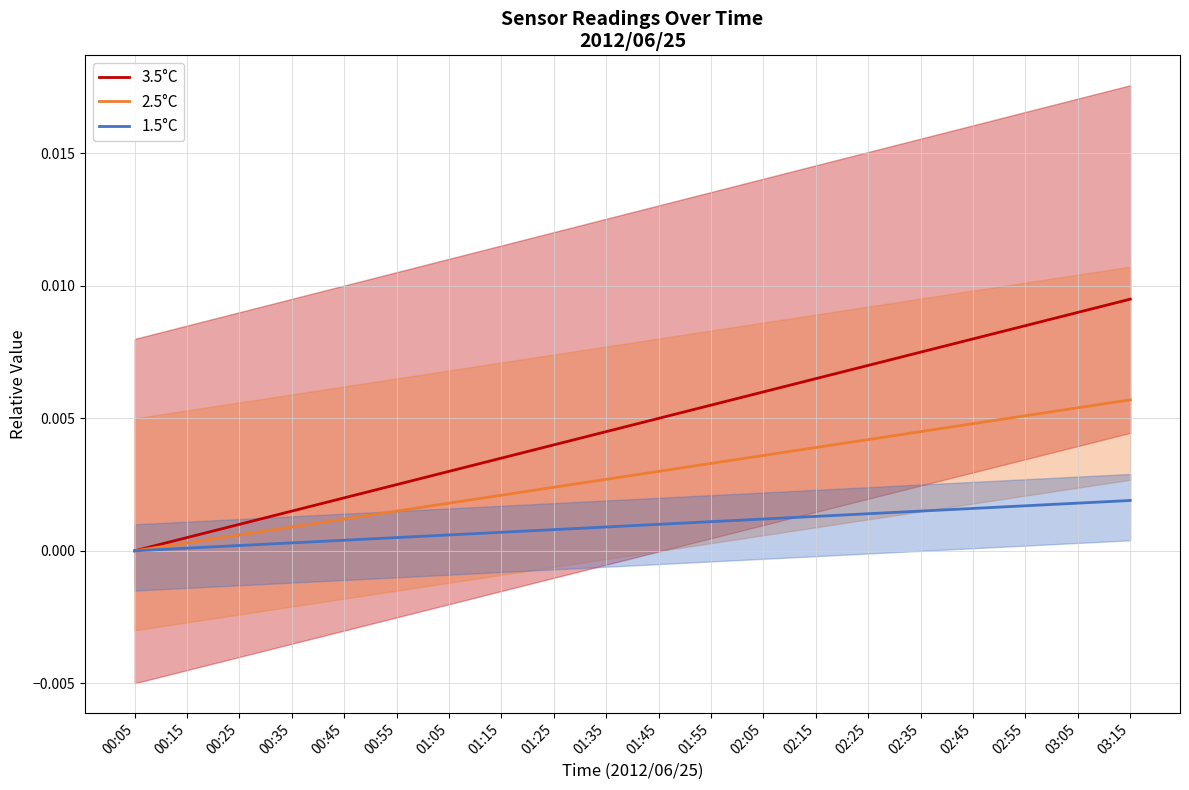

Does the chart have visible grid lines?

Yes